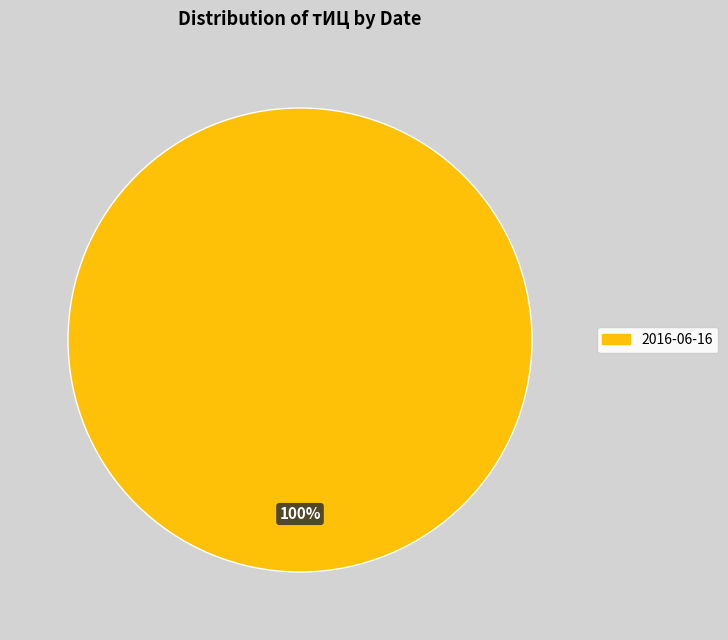

Is there a majority slice in this chart?

Yes